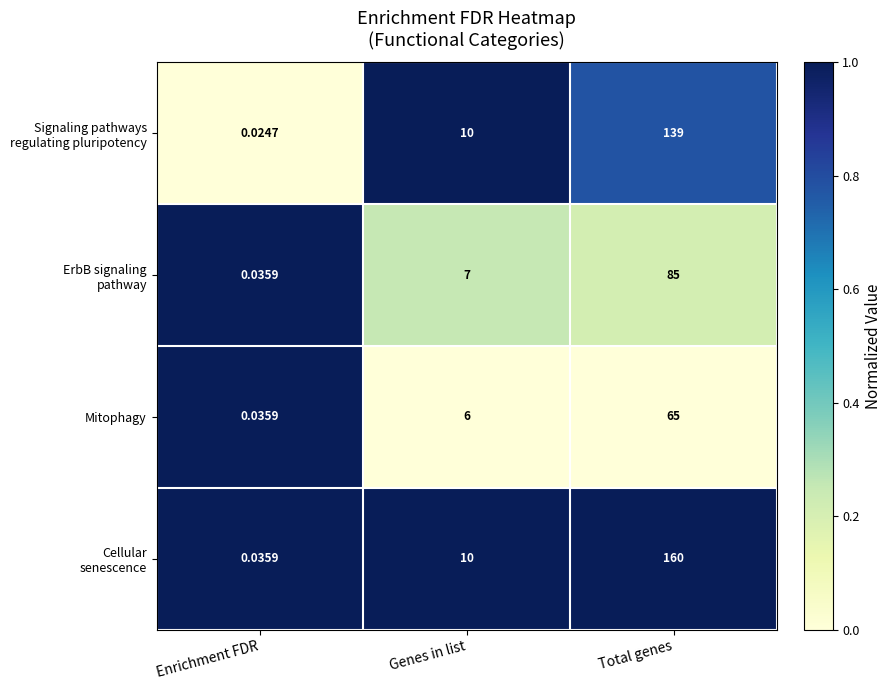

At which label does Mitophagy reach its peak?

Total genes